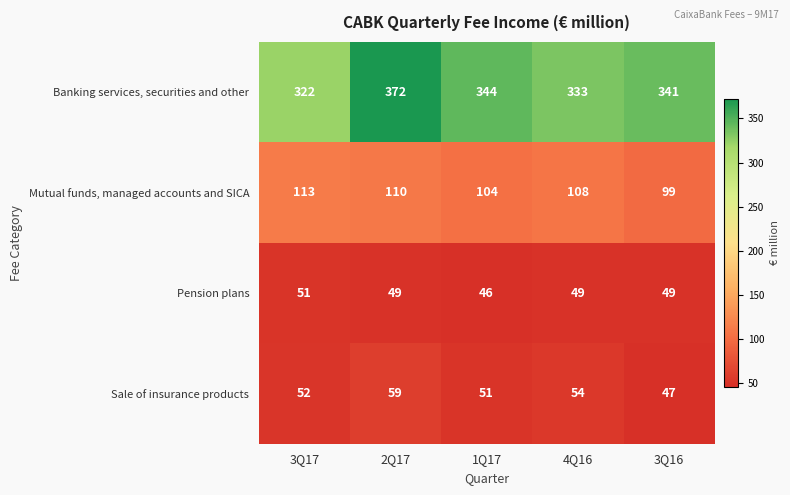

Where does the Mutual funds, managed accounts and SICA series first go above 108?

3Q17